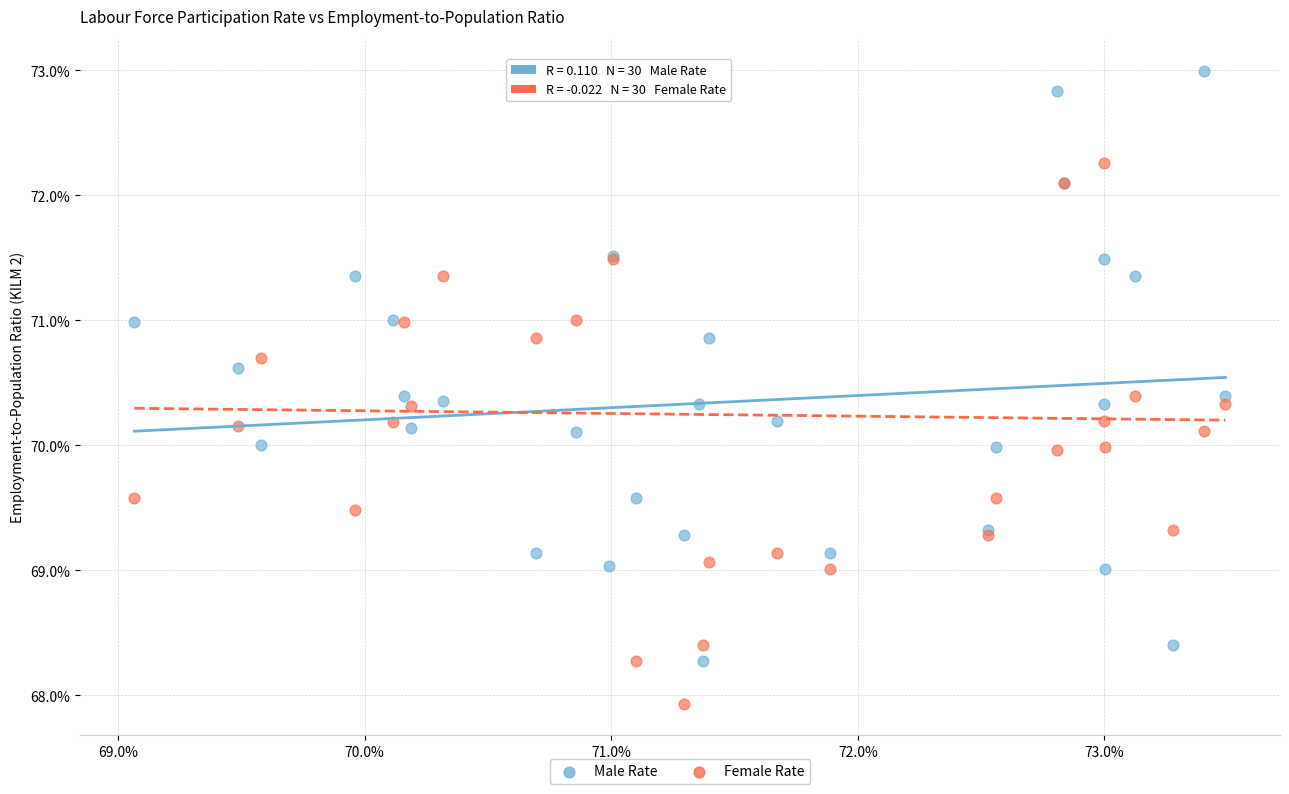

What is the X range (max minus min) for the scatter plot?

4.4